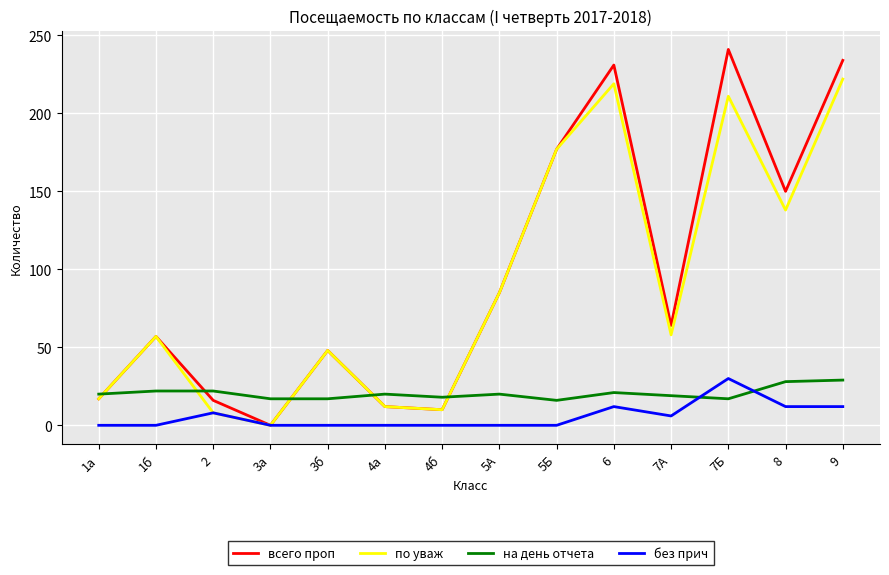

Is it true that всего проп equals 309 at 9?

False